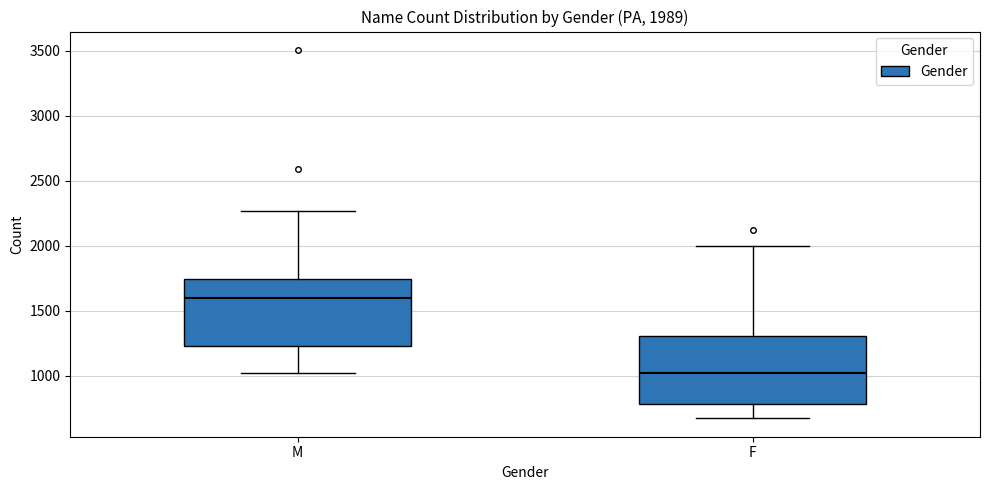

Which box has the lowest median line?

F